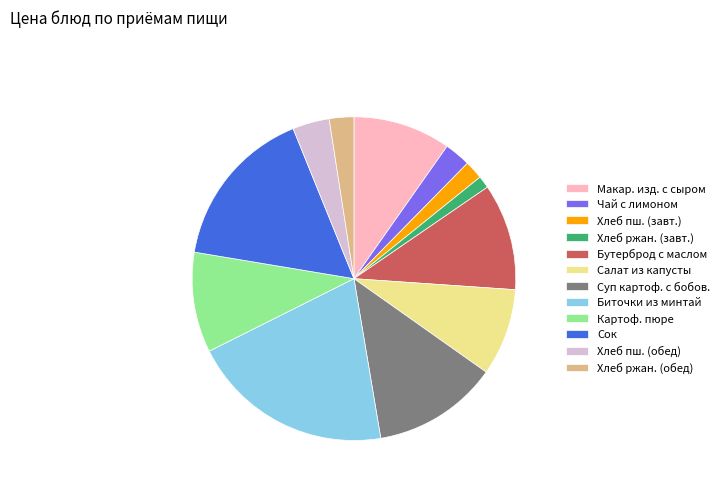

Count the number of slices in the pie.

12